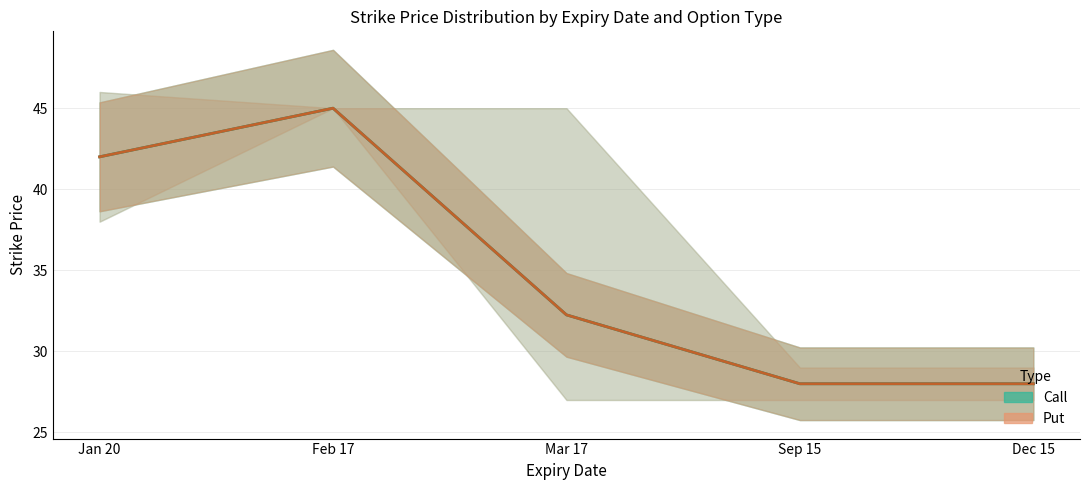

Does the chart have visible grid lines?

Yes